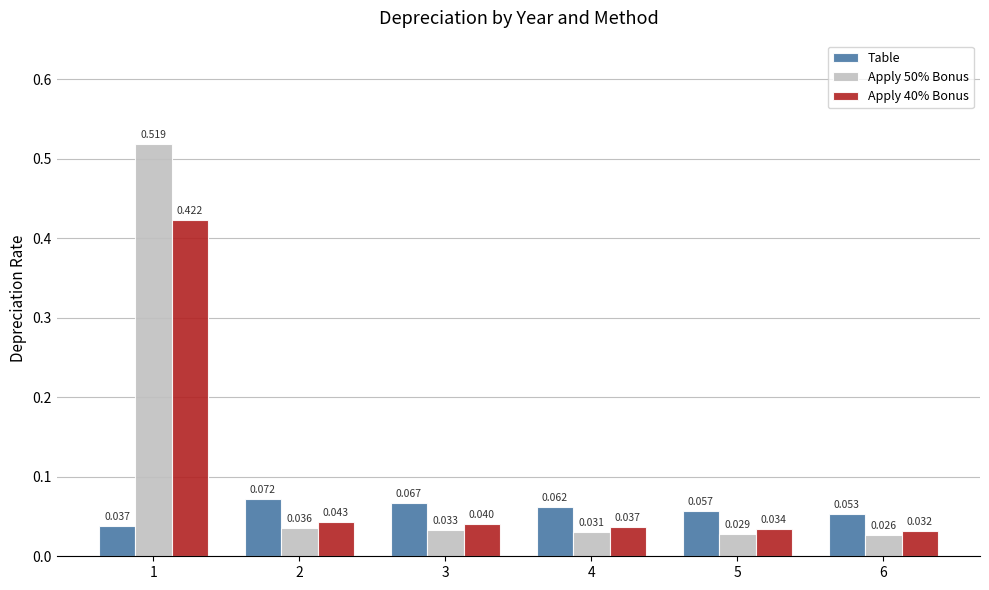

Which category has the highest value across all series?

1